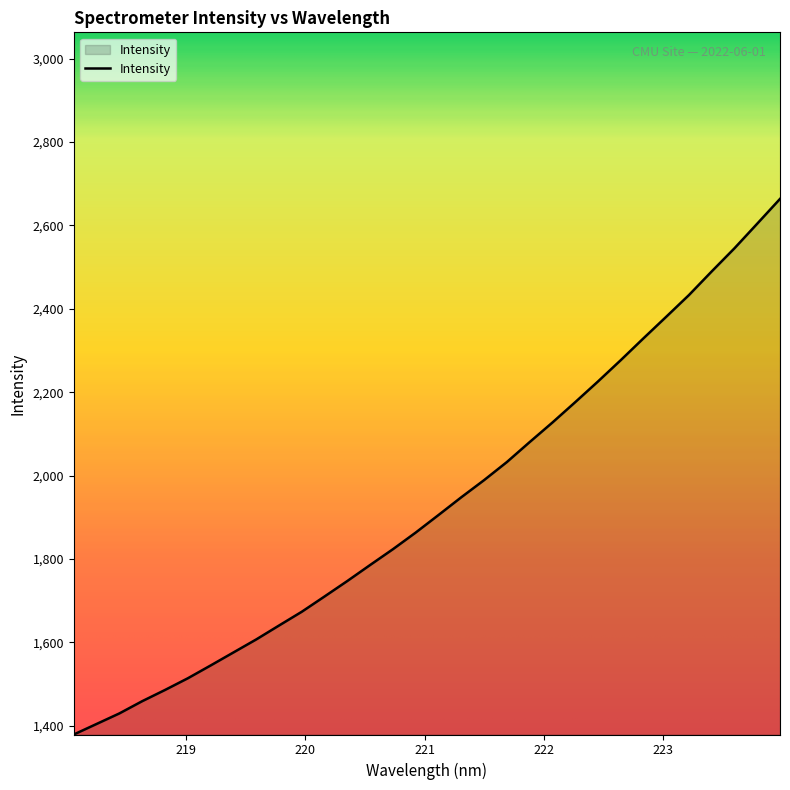

What is the smallest value displayed?

1379.0